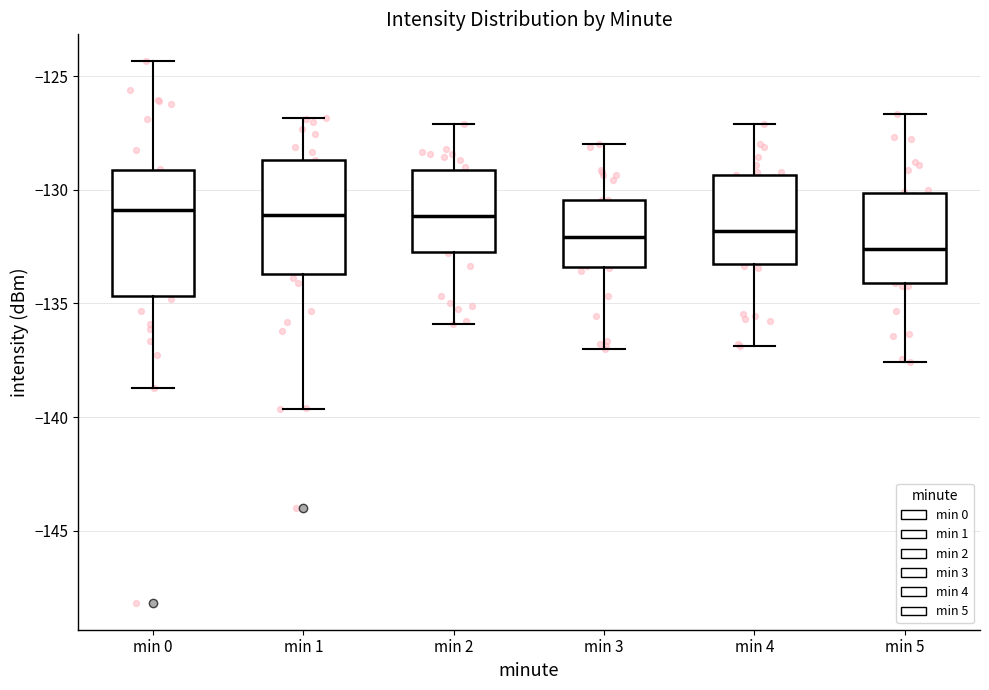

Which box has the lowest median line?

min 5